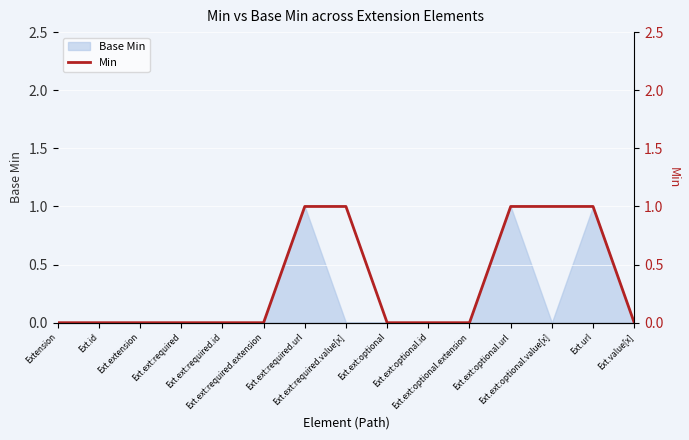

The value at Ext.ext:required.extension is 1. True or false?

False